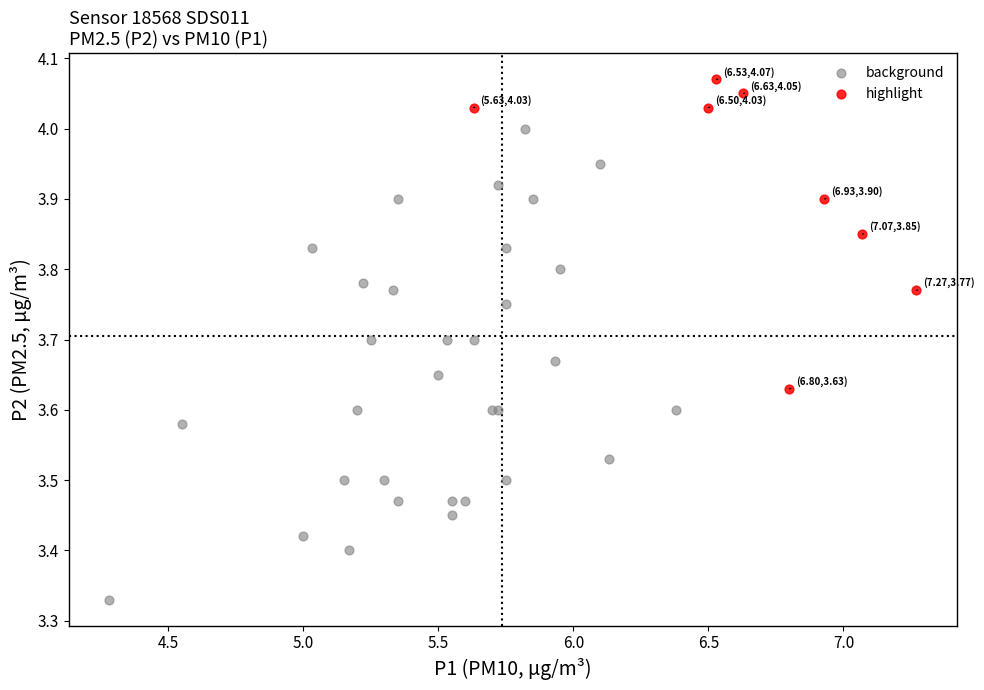

Which series has the largest Y range (max minus min)?

background